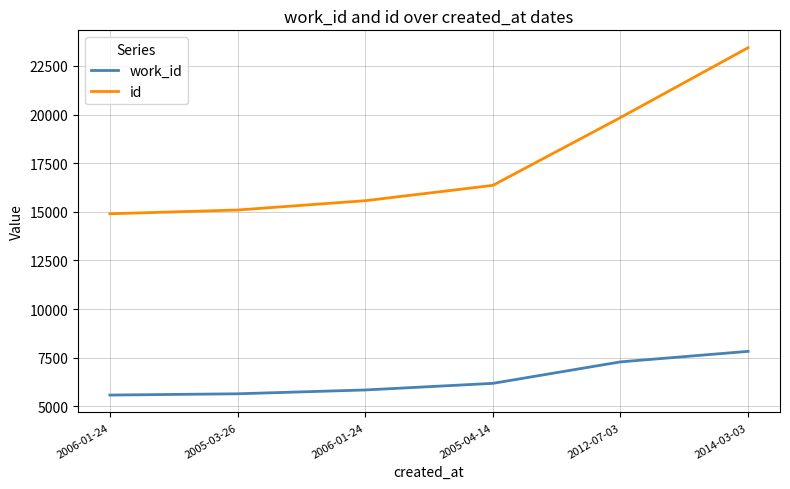

What are all the series names shown in the legend?

work_id, id